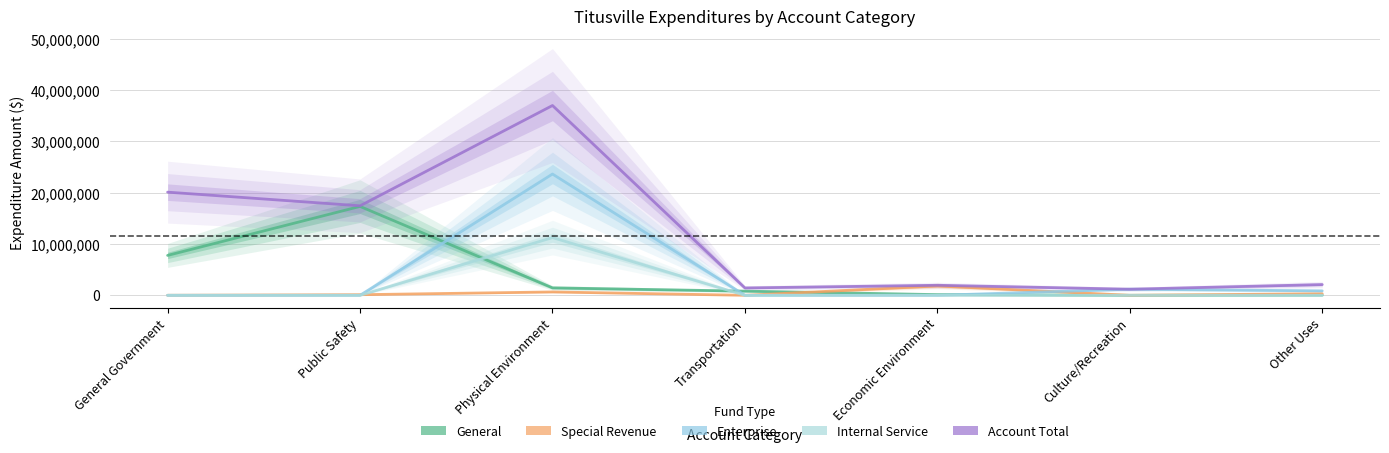

How many data points in Enterprise are above 0?

3